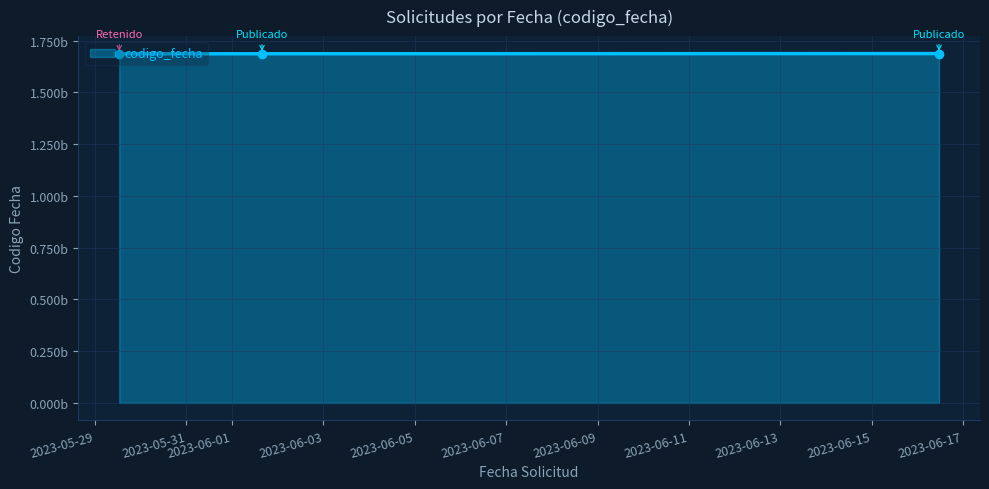

Rank the categories by value from lowest to highest.

2023-05-29 12:42:07, 2023-06-01 15:43:05, 2023-06-16 11:27:07